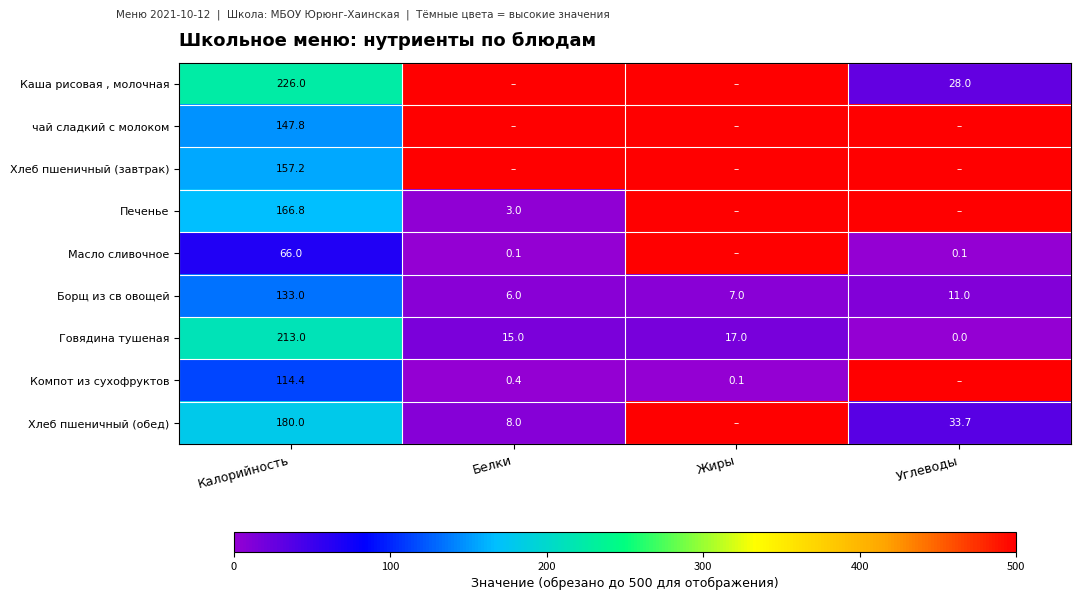

How many series are shown in this chart?

9